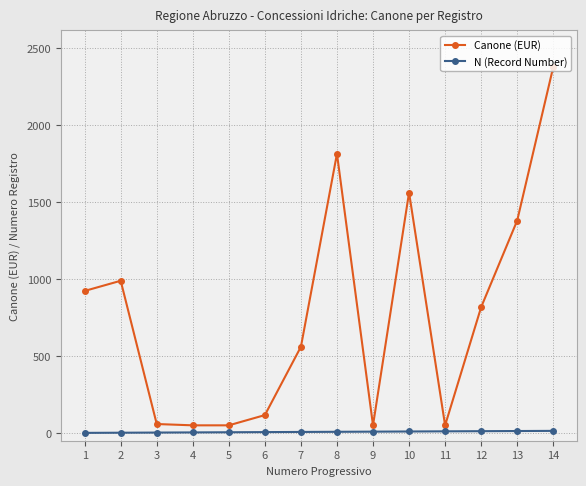

What is the difference between the highest and lowest values at 5?

45.0